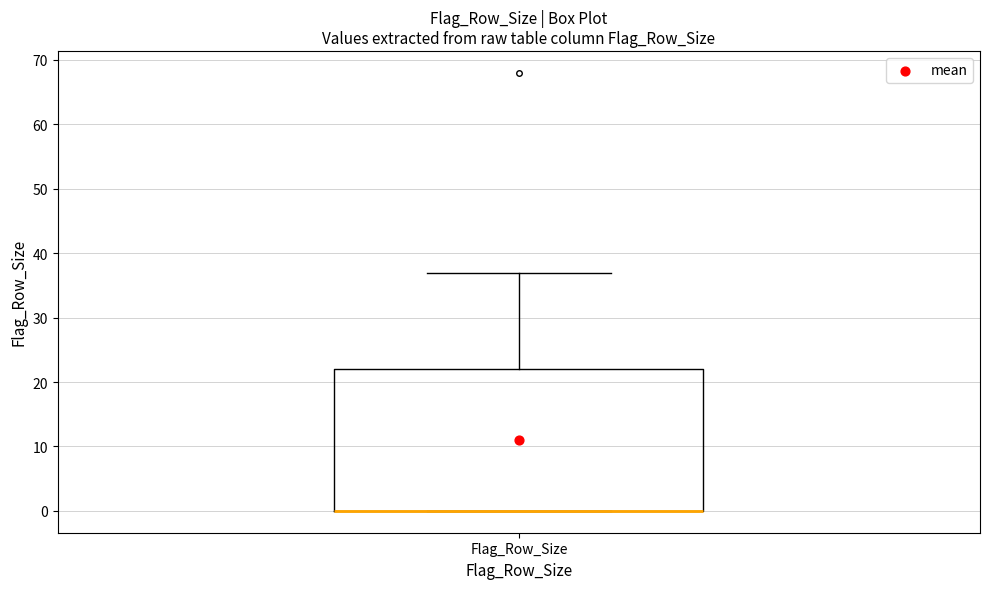

Transcribe this box plot: give where the median line is, the range the box spans, and where the two whiskers end, as read against the y-axis. The values are not printed on the chart, so give them approximately, as read against the axis.

median 0 (drawn on the box's lower edge), box 0 to 22, whiskers 0 to 37